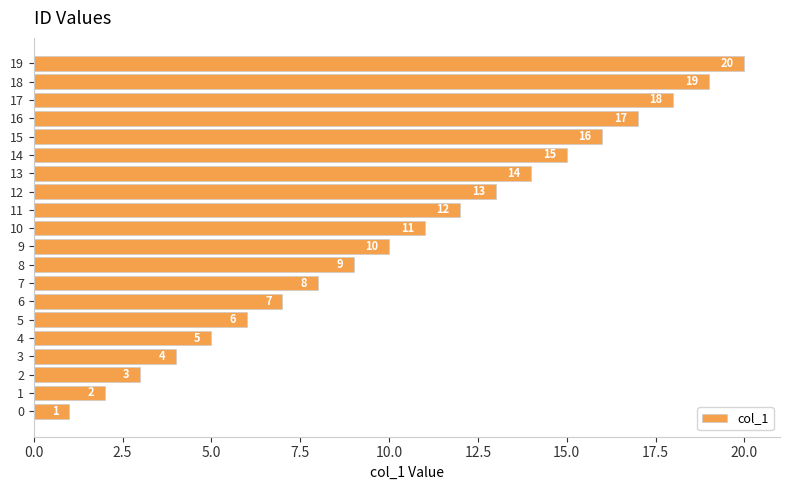

What value does the data have at 18?

19